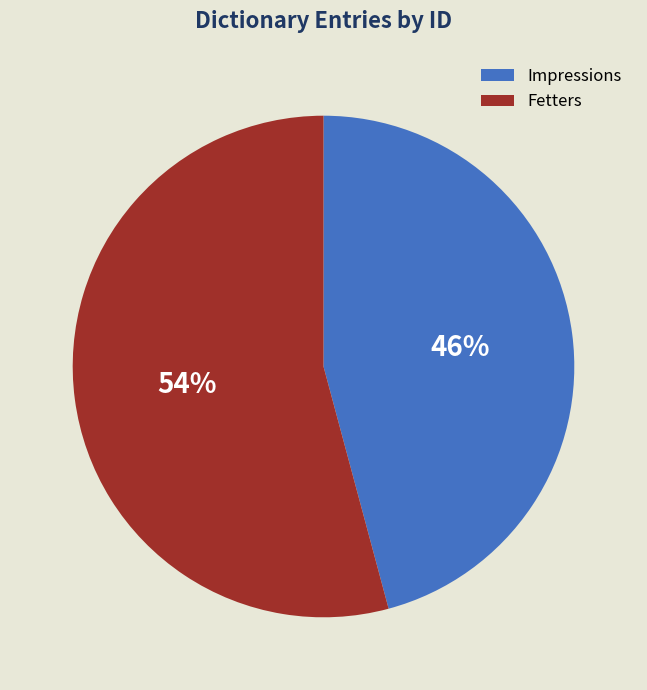

Rank the categories by value from highest to lowest.

Fetters, Impressions